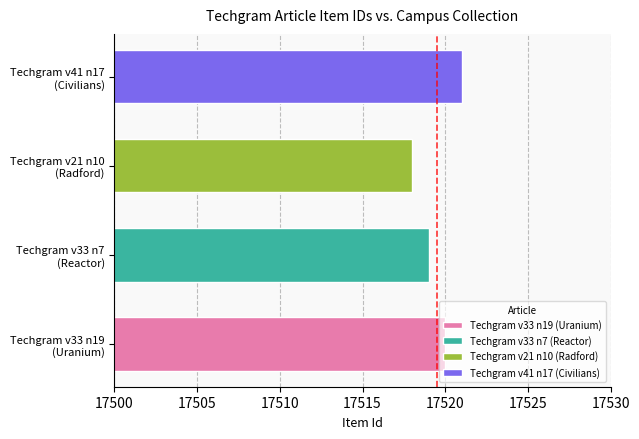

Does the chart contain stacked bars?

No